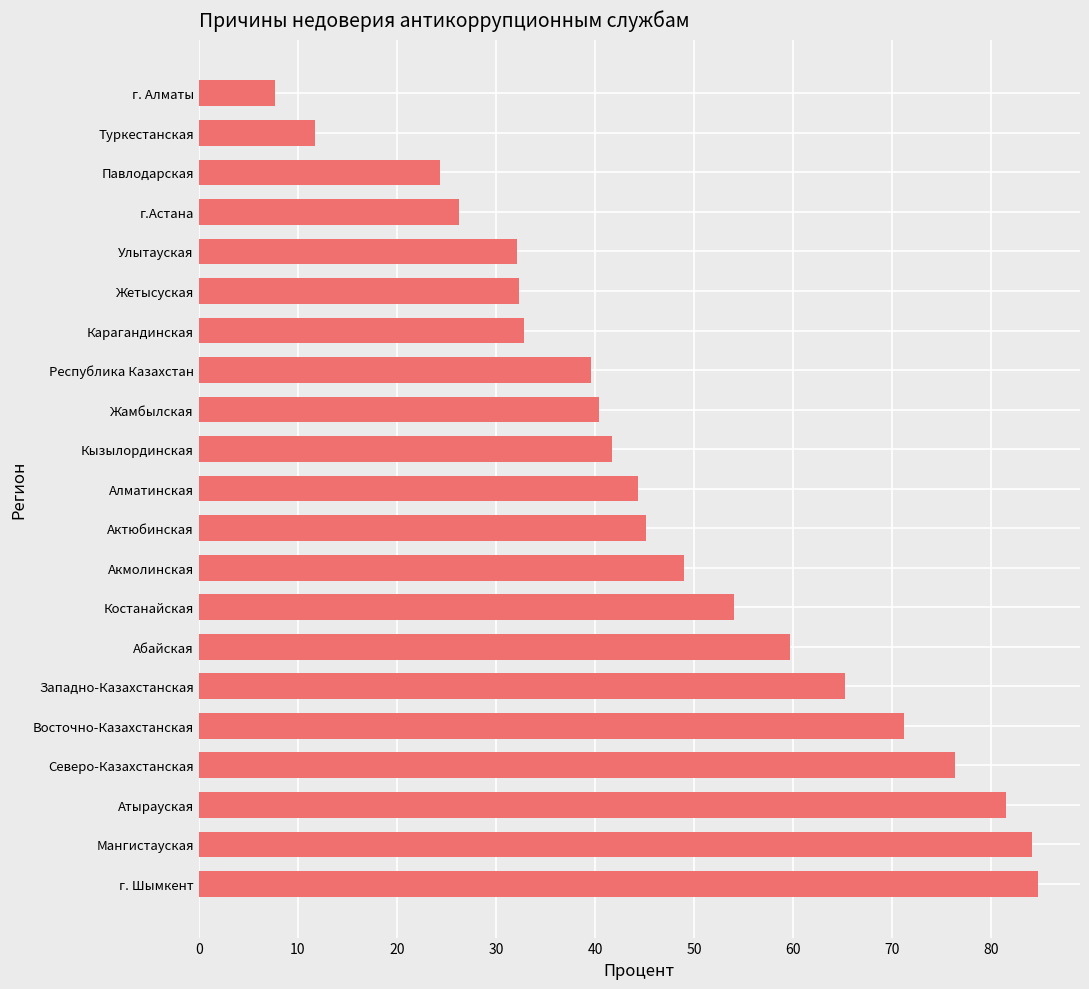

What is the minimum value shown in the chart?

7.7